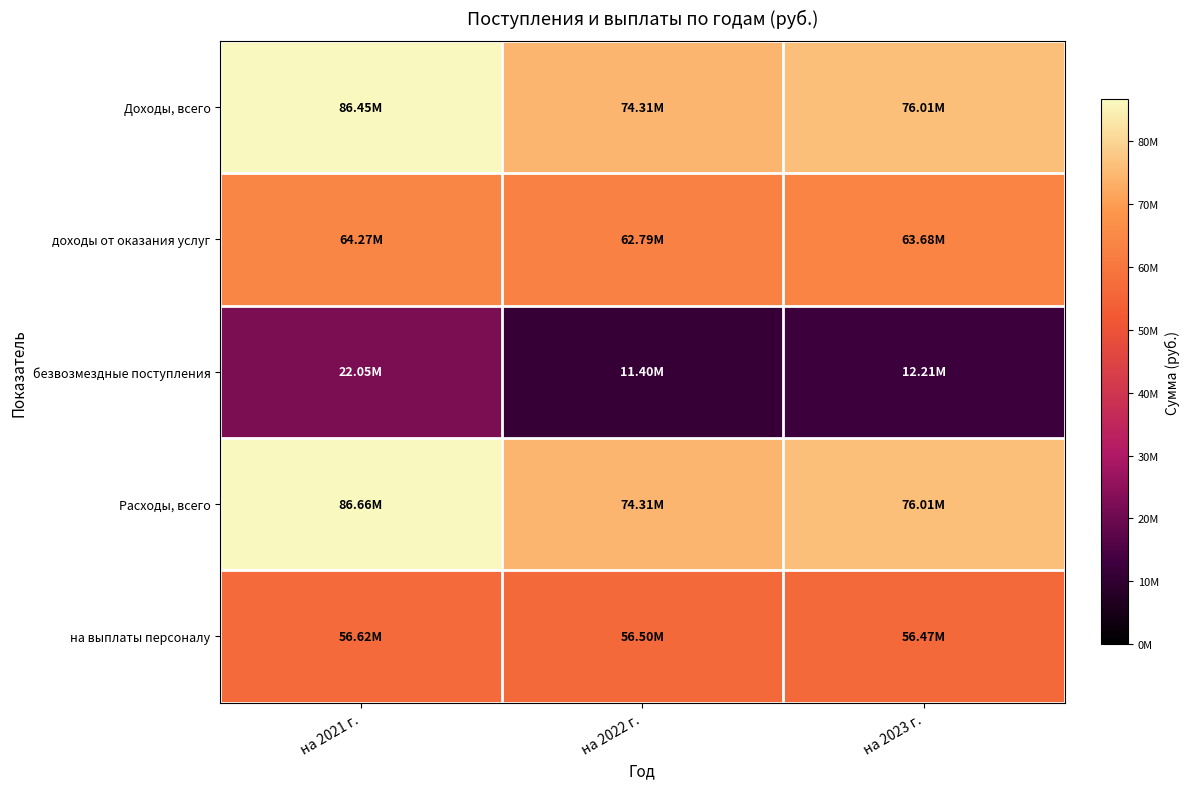

Reading right to left, list all the values displayed in this chart.

Доходы, всего: на 2023 г.=76009351.7	на 2022 г.=74307318.3	на 2021 г.=86447018.5
доходы от оказания услуг: на 2023 г.=63678392.0	на 2022 г.=62792060.0	на 2021 г.=64273496.3
безвозмездные поступления: на 2023 г.=12210959.7	на 2022 г.=11395258.3	на 2021 г.=22053522.2
Расходы, всего: на 2023 г.=76009351.7	на 2022 г.=74307318.3	на 2021 г.=86662530.0
на выплаты персоналу: на 2023 г.=56471494.0	на 2022 г.=56496709.0	на 2021 г.=56617065.8